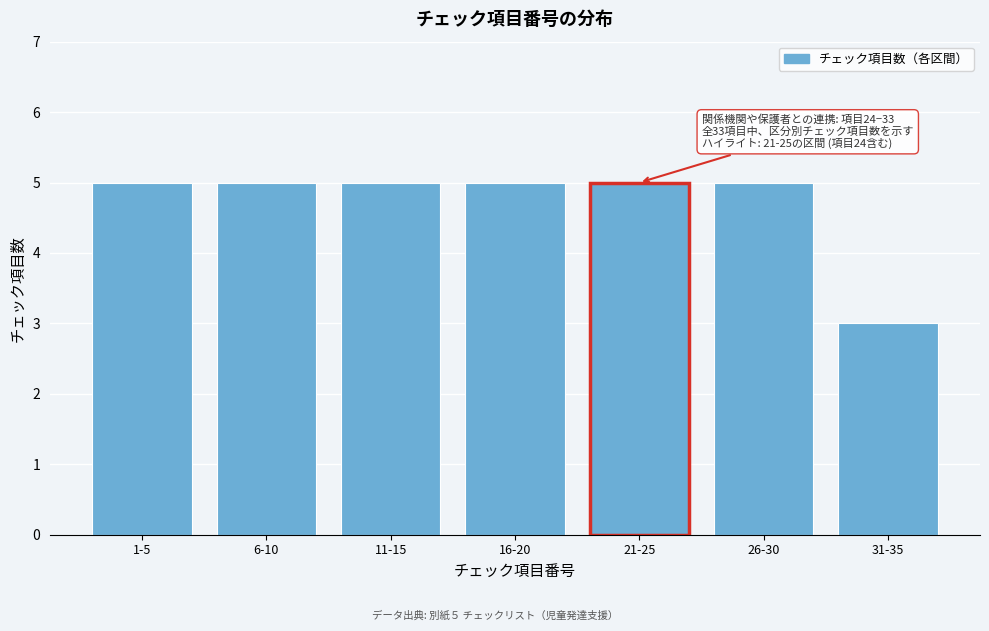

Reading left to right, transcribe all the data shown in this chart.

5	5	5	5	5	5	3